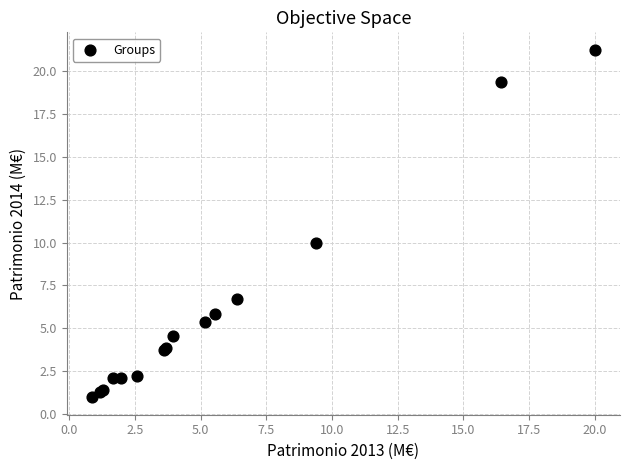

What Y value in the scatter plot is closest to 11?

9.9